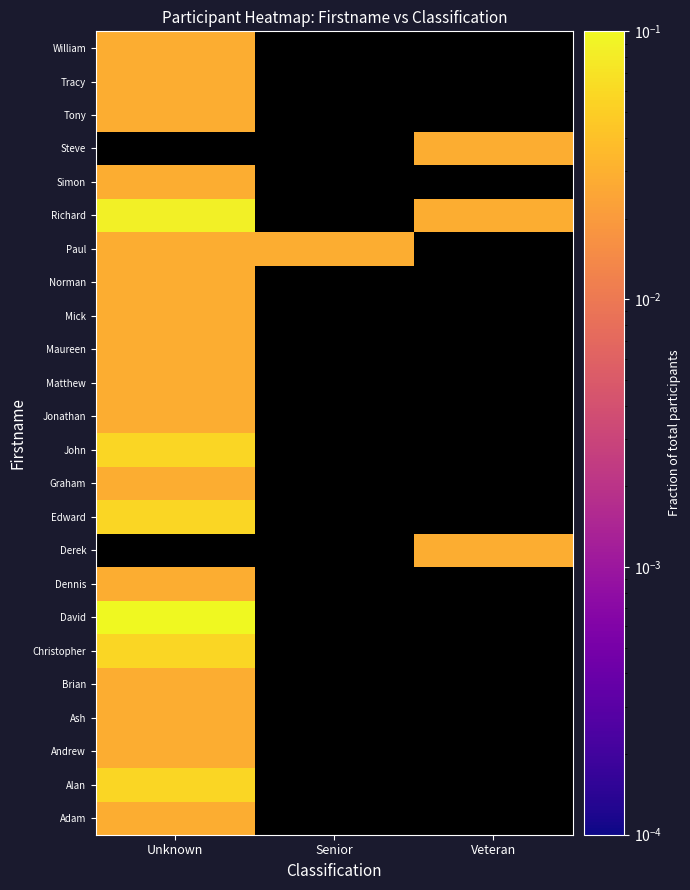

At how many categories does at least one series exceed 0?

3